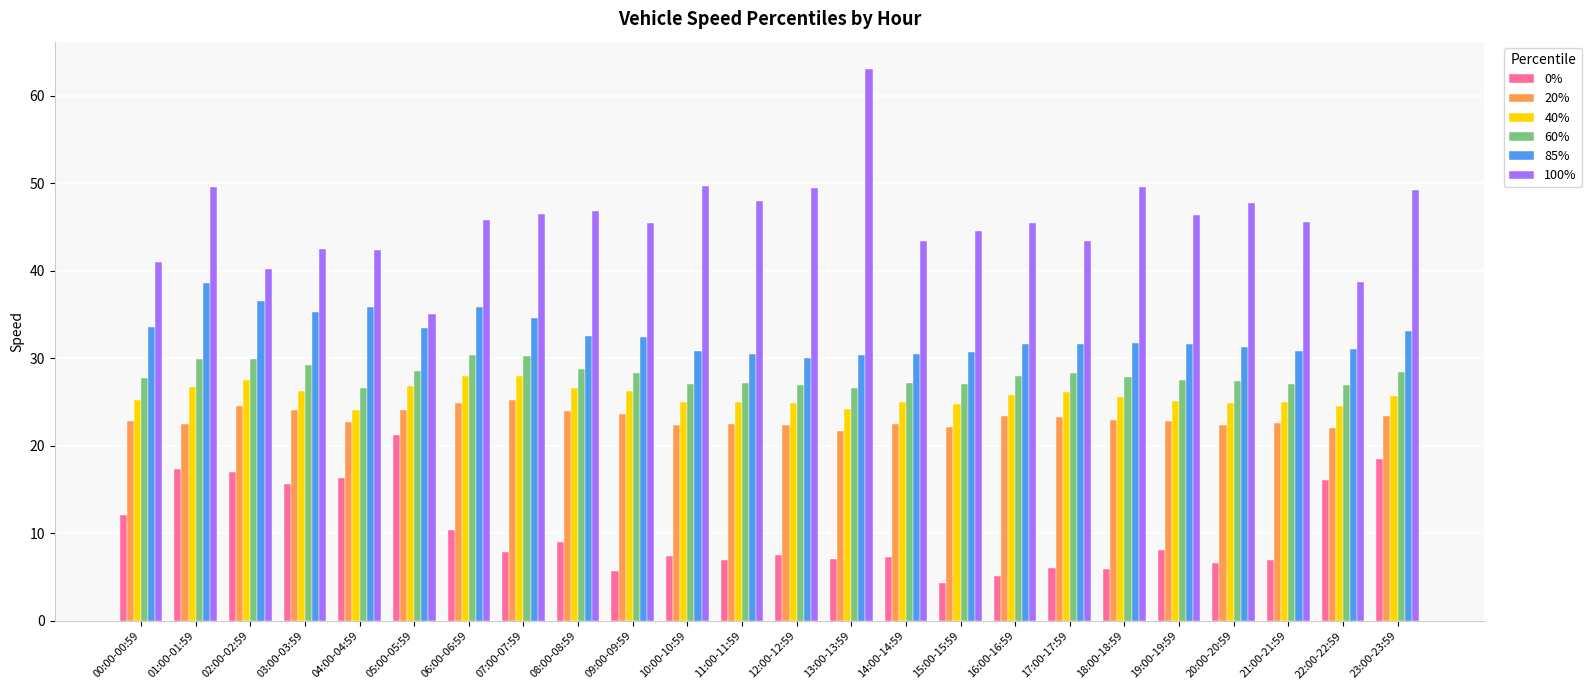

How many bars are there in each group?

6